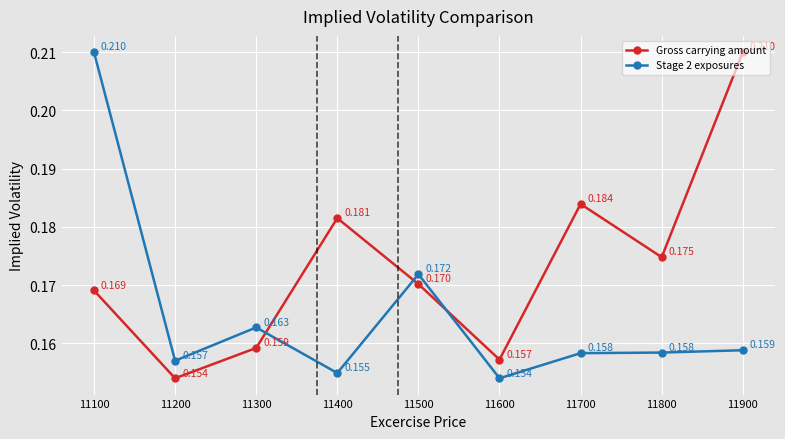

Where is the first local maximum for Gross carrying amount?

11400